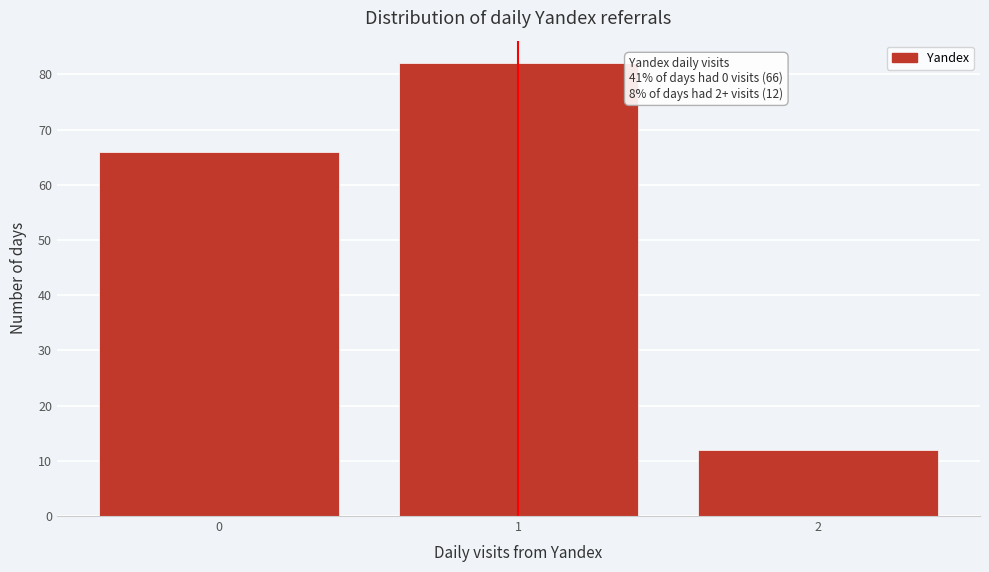

Reading right to left, extract all data points from this chart.

12	82	66